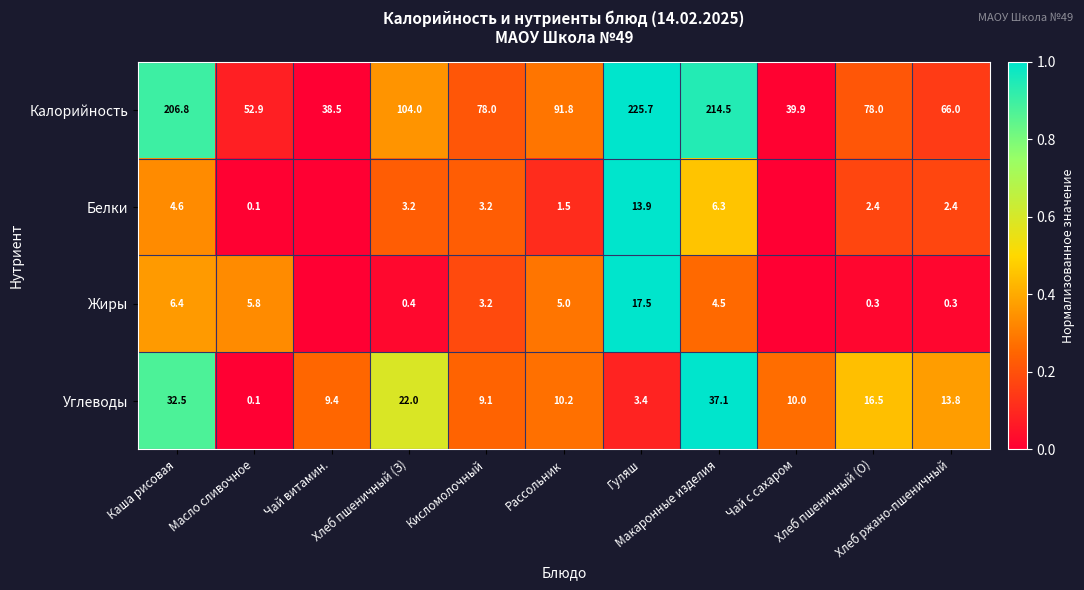

How many data points in Калорийность are less than 78?

4